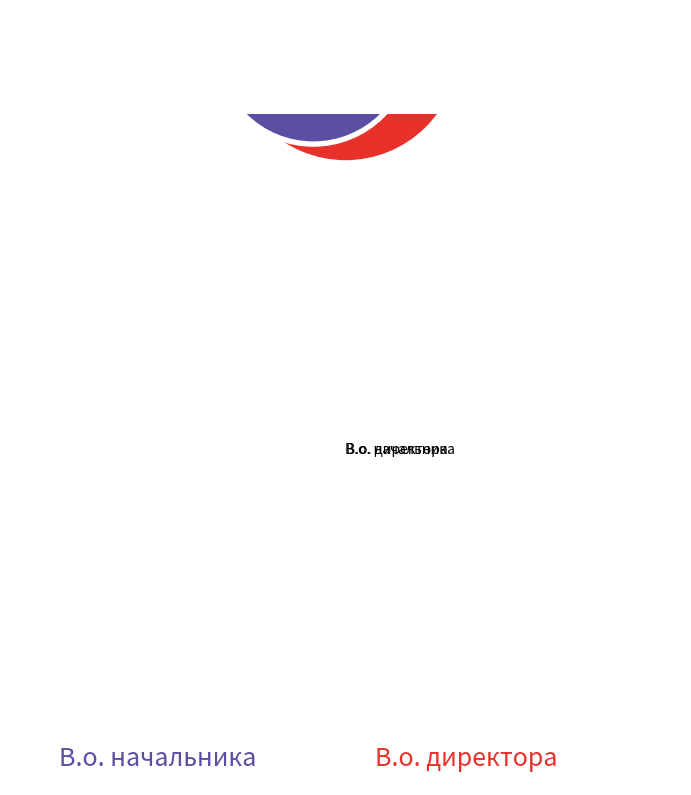

Which slice is the smallest?

В.о. начальника